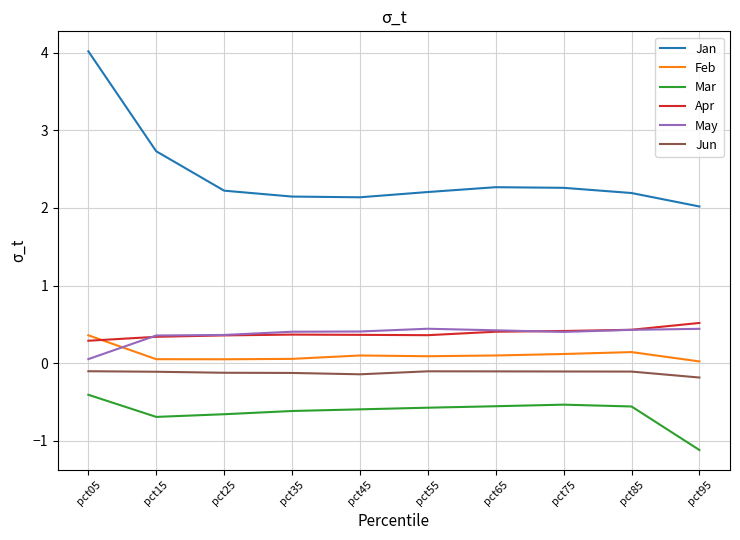

At pct05, list the series in order from largest to smallest.

Jan, Feb, Apr, May, Jun, Mar